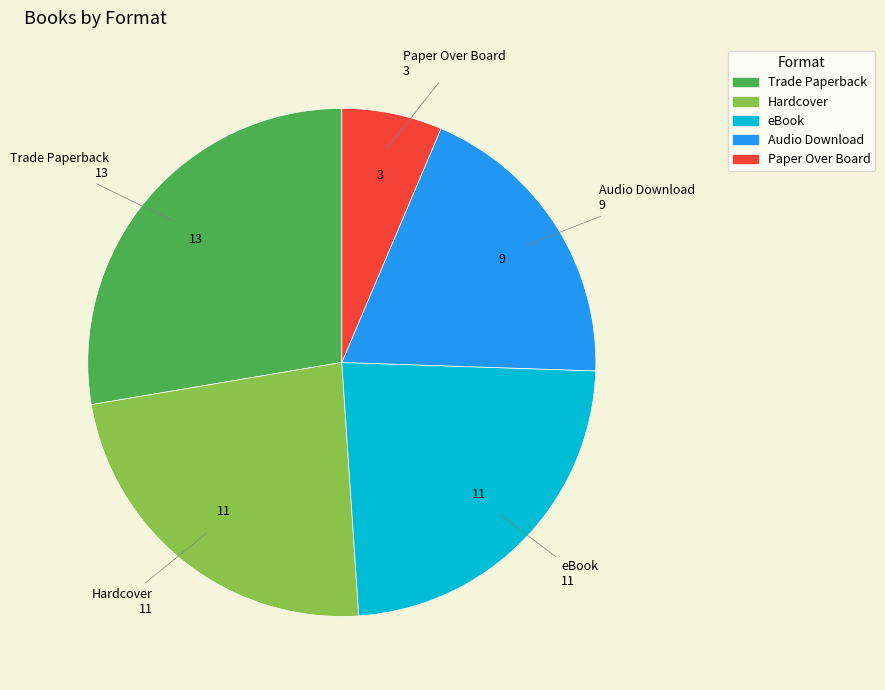

What is the largest slice in the pie chart?

Trade Paperback